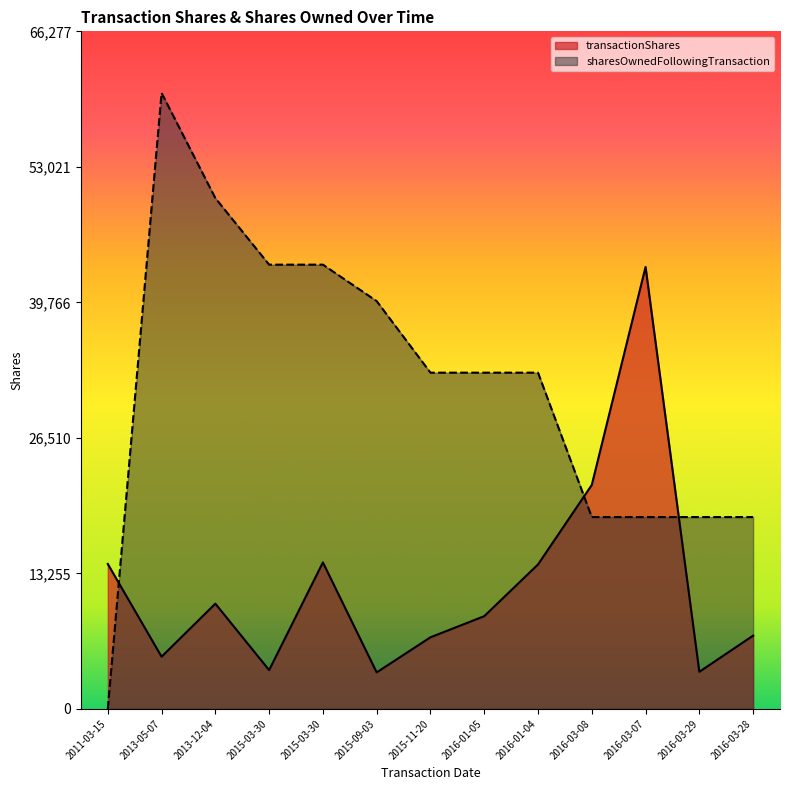

What value does the sharesOwnedFollowingTransaction series have at 2015-09-03?

39887